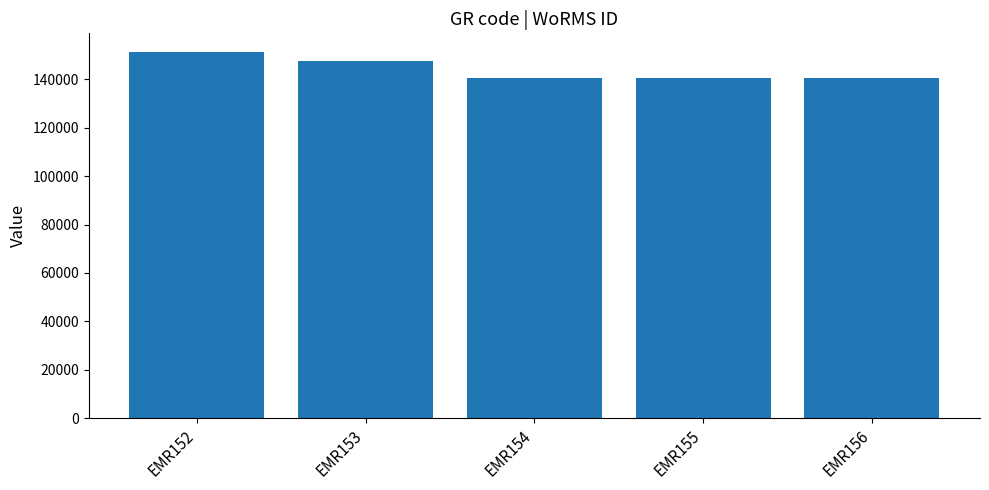

Where does the data first go above 140685?

EMR152